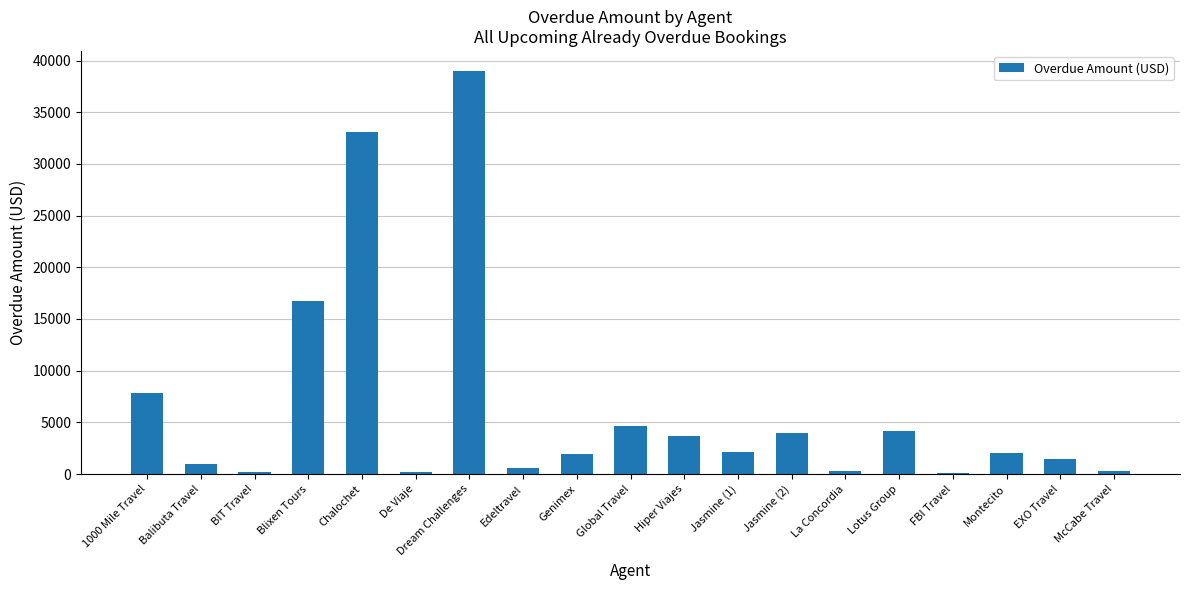

The chart shows a value of 38977.1 at Dream Challenges. True or false?

True